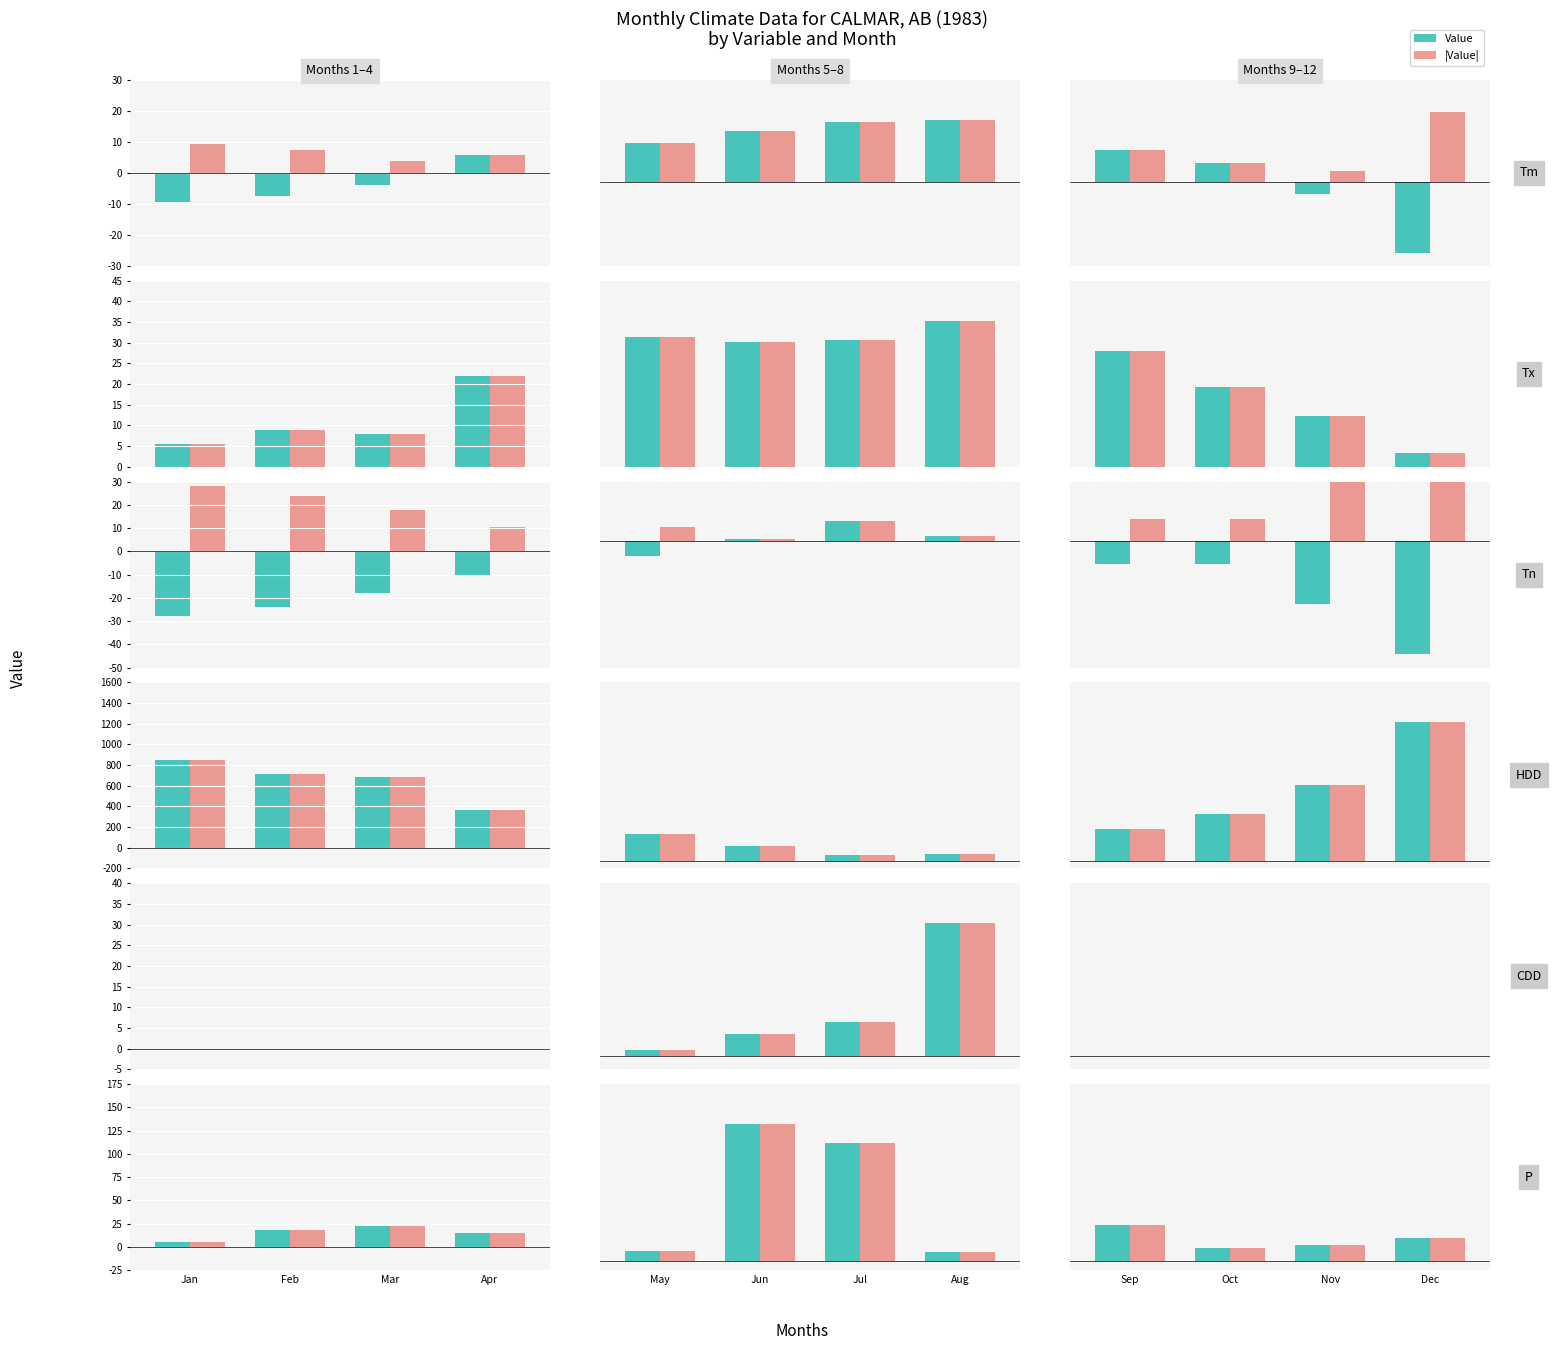

What is the value of the HDD bar at the 6th from the left?

121.7